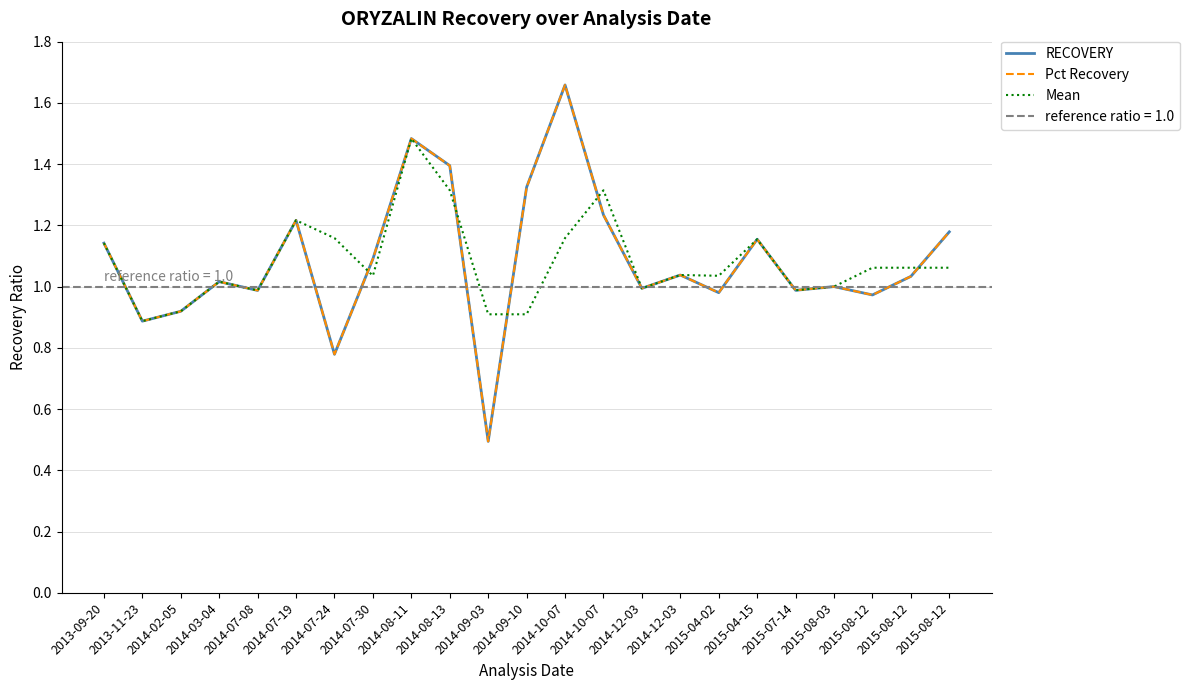

Rank the categories by Pct Recovery value from highest to lowest.

2014-10-07, 2014-08-11, 2014-08-13, 2014-09-10, 2014-10-07, 2014-07-19, 2015-08-12, 2015-04-15, 2013-09-20, 2014-07-30, 2014-12-03, 2015-08-12, 2014-03-04, 2015-08-03, 2014-12-03, 2015-07-14, 2014-07-08, 2015-04-02, 2015-08-12, 2014-02-05, 2013-11-23, 2014-07-24, 2014-09-03